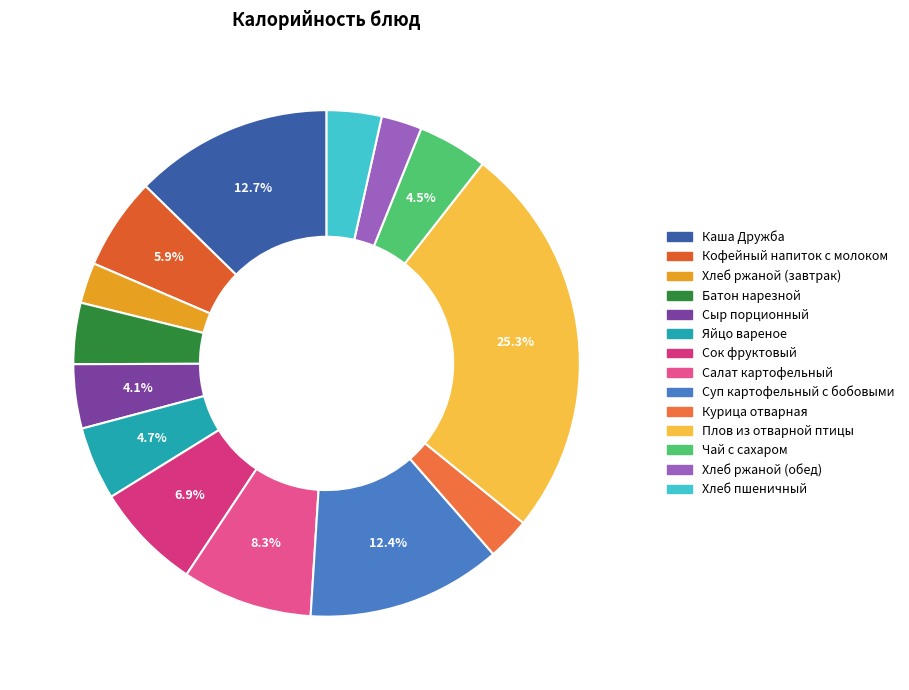

What is the ratio of the value at Сыр порционный to the value at Каша Дружба?

0.3